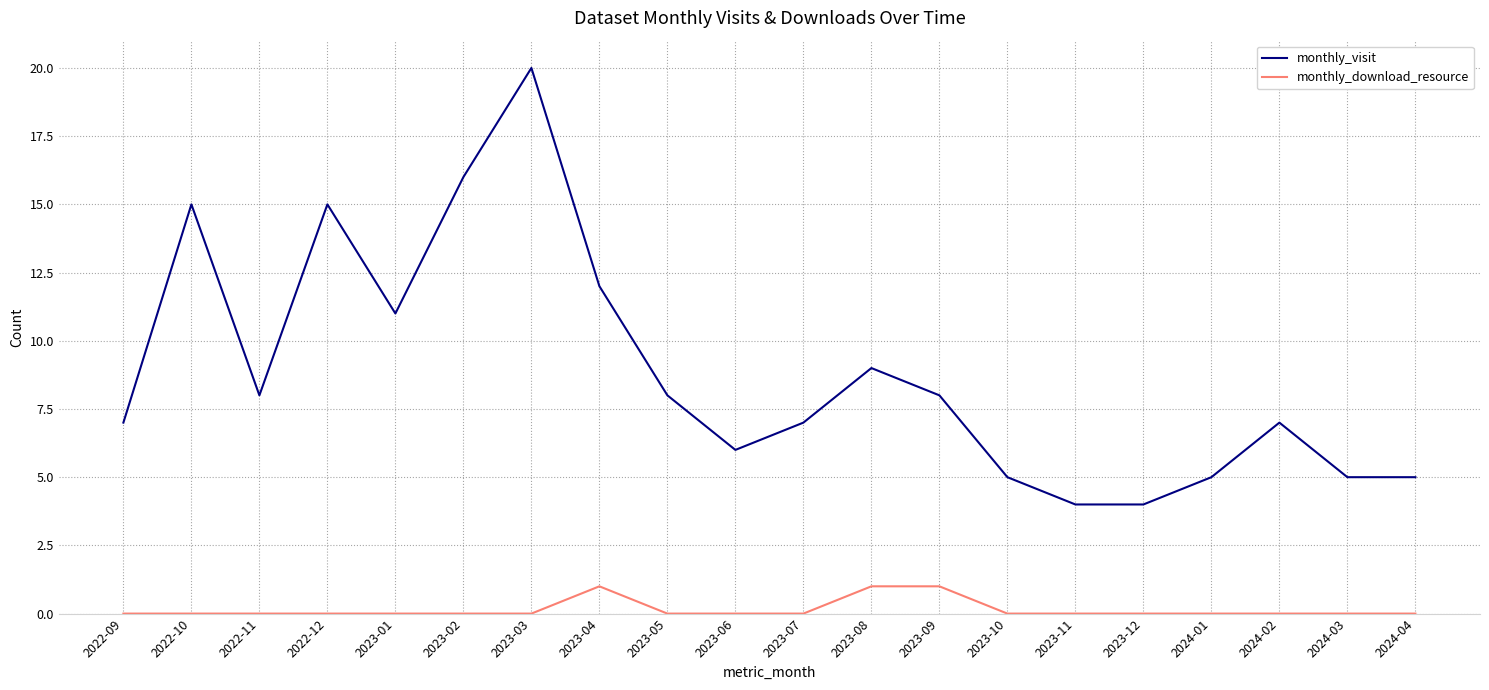

True or false: monthly_visit and monthly_download_resource cross at least once.

False